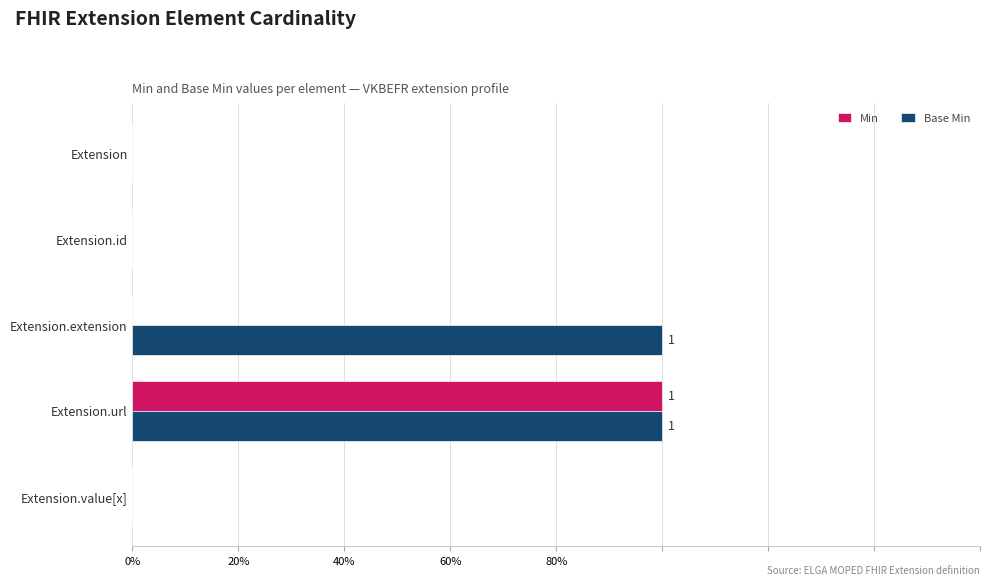

At which category is the sum across all series the highest?

Extension.url